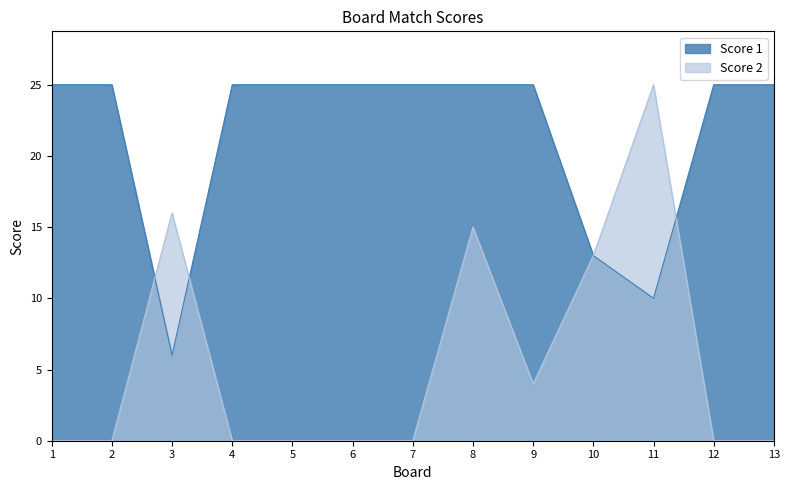

Rank the series by their maximum value, from highest to lowest.

Score 1, Score 2